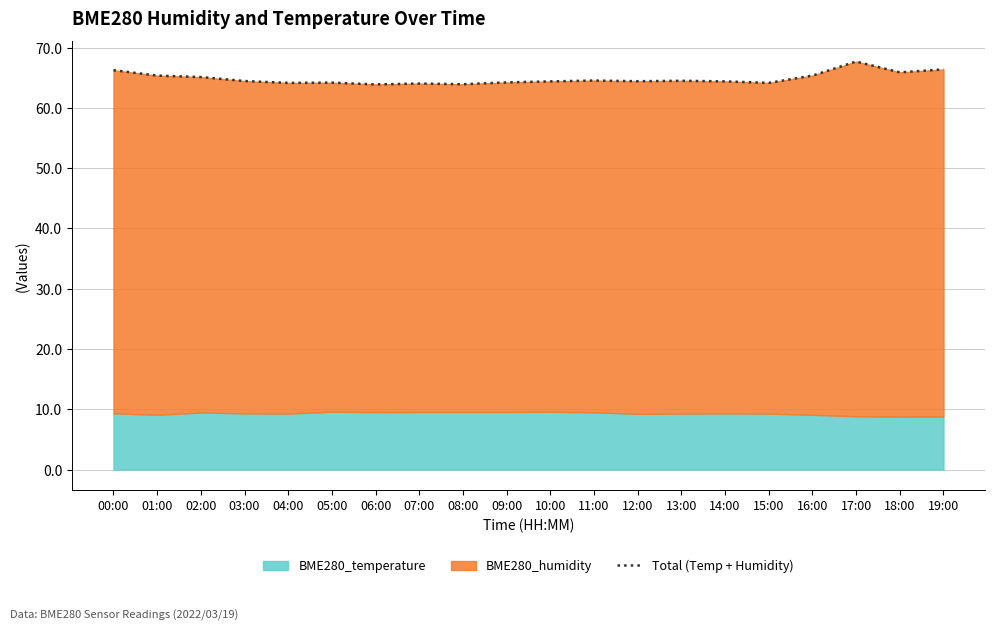

What is the value of the 13th point from the left?

64.4